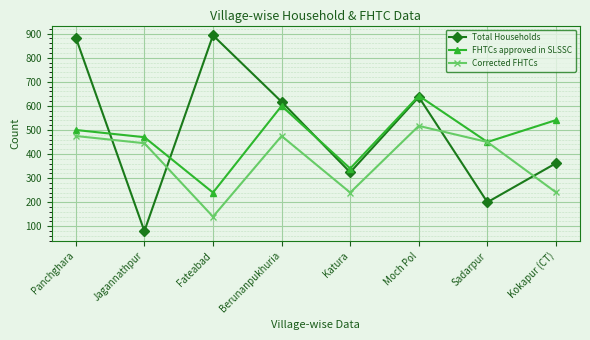

Where is the first local minimum for Corrected FHTCs?

Fateabad